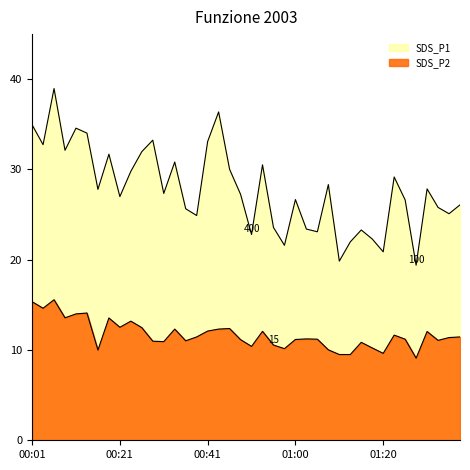

How many lines are shown in the chart?

2